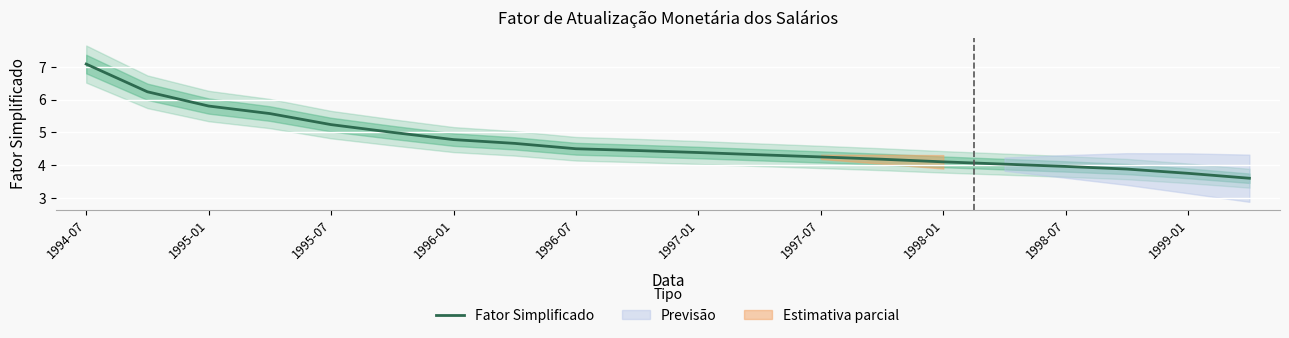

True or false: the data has more than 2 interior local peaks.

False